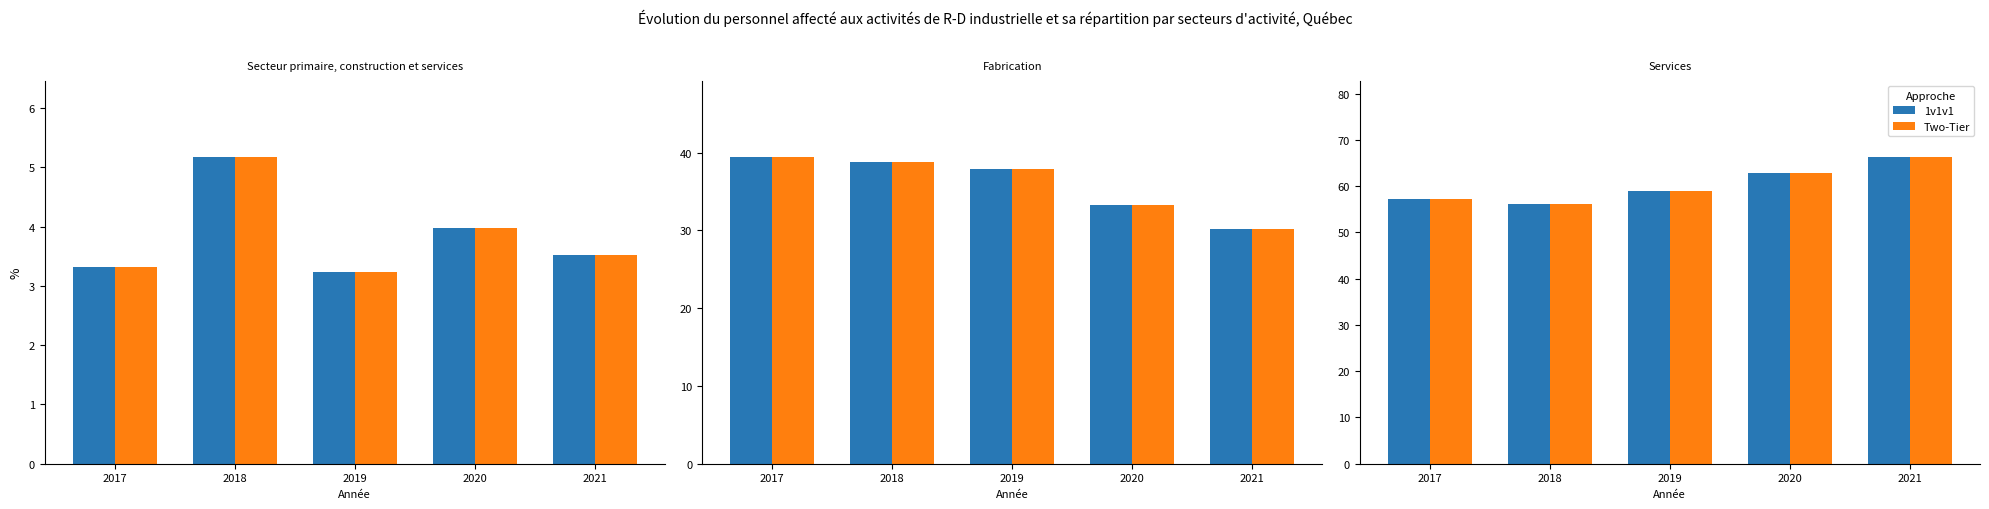

Is it true that Two-Tier equals 56.1 at 2018?

True